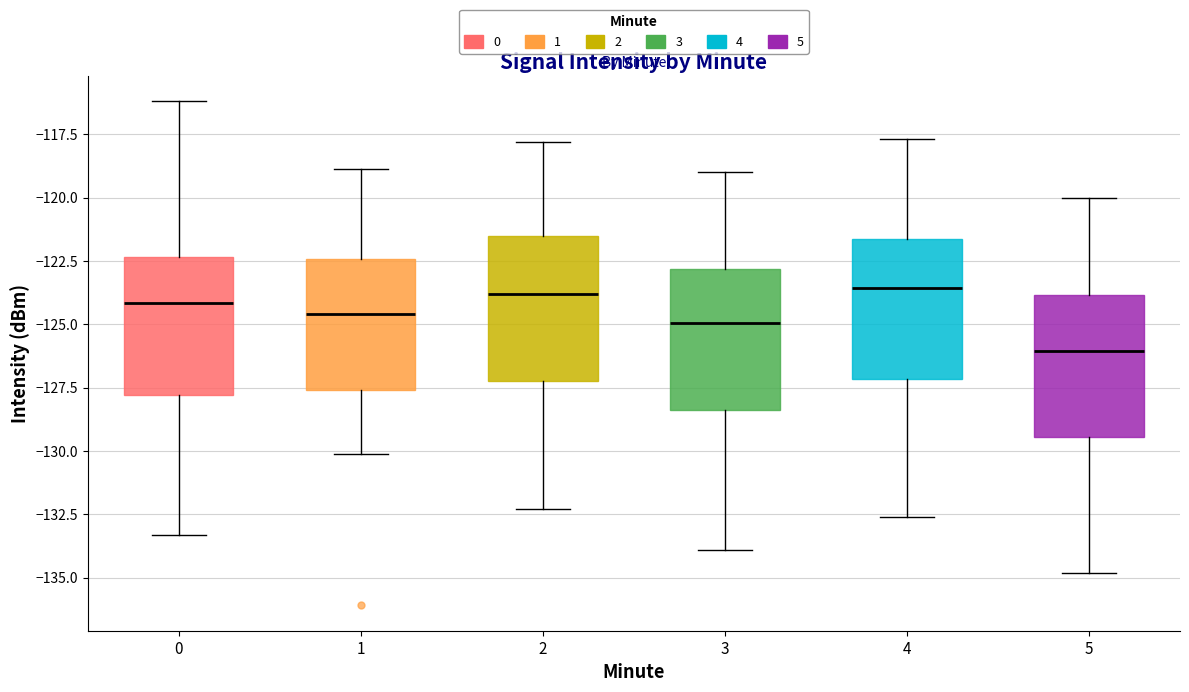

Where does the lower whisker of the box at x = 4 end on the y-axis? The values are not printed on the chart, so give them approximately, as read against the axis.

-132.5